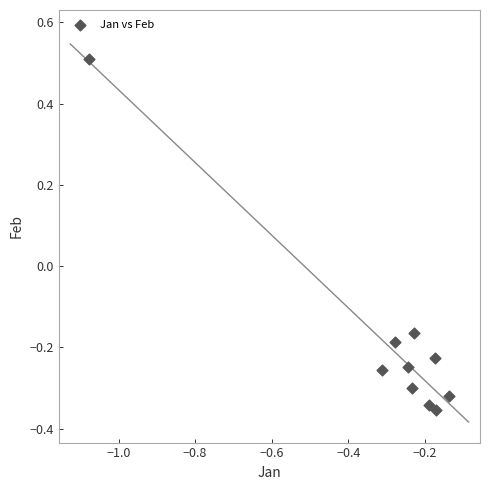

What is the range of Y values (max minus min)?

0.9